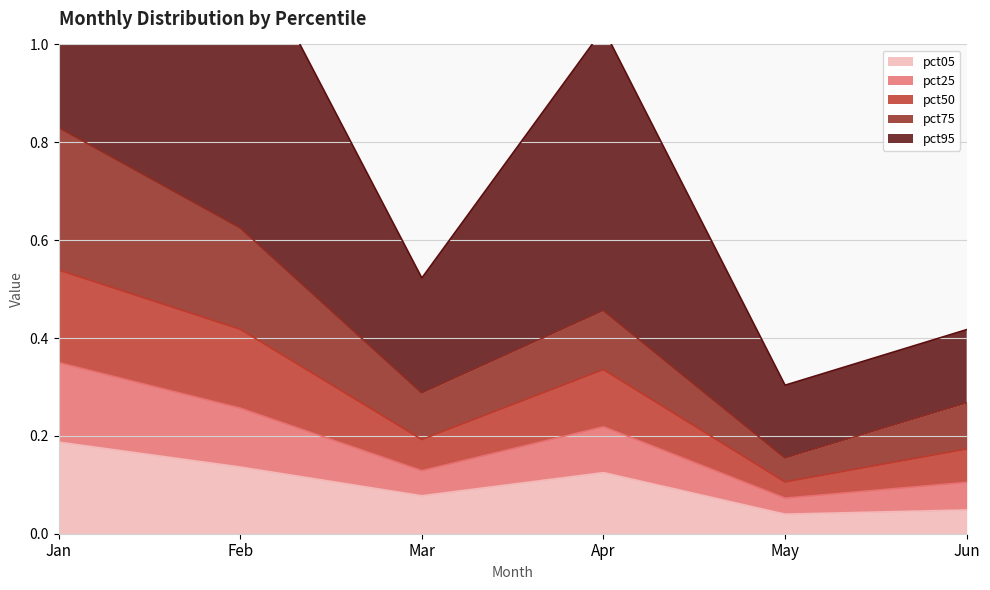

At which category is the sum across all series the highest?

Jan